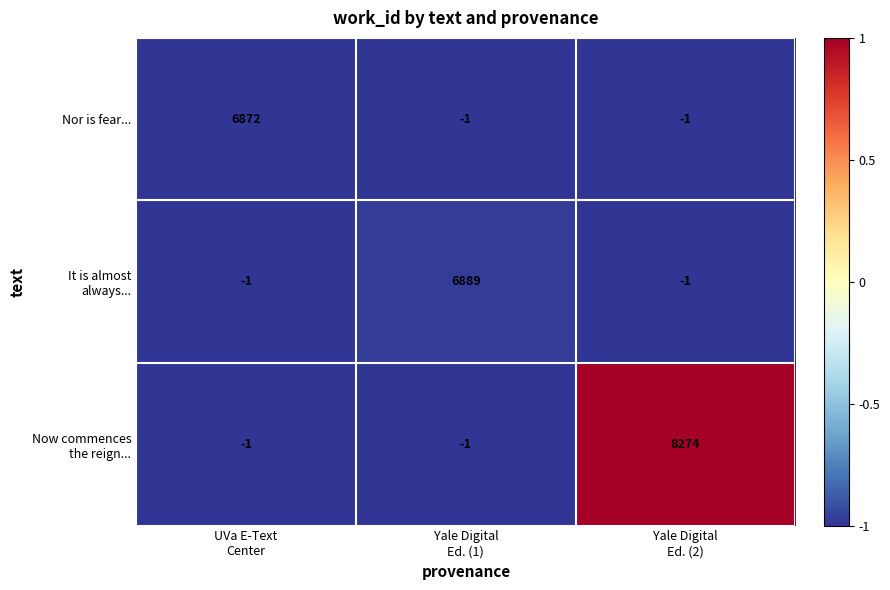

What is the sum of all Nor is fear... values?

6870